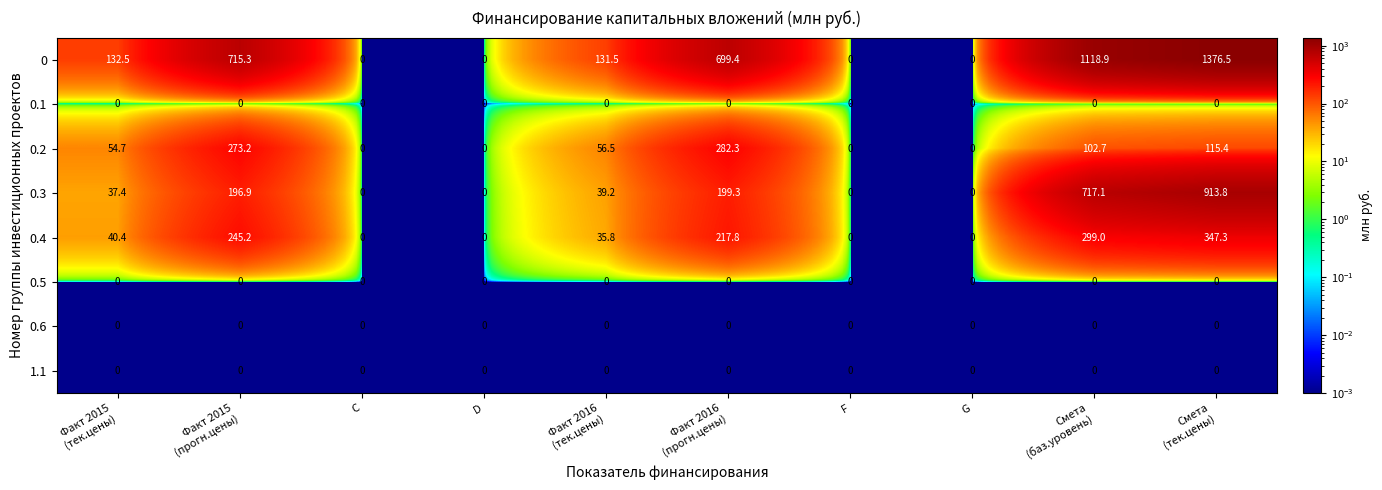

The 1.1 series shows 0.0 at D. True or false?

True